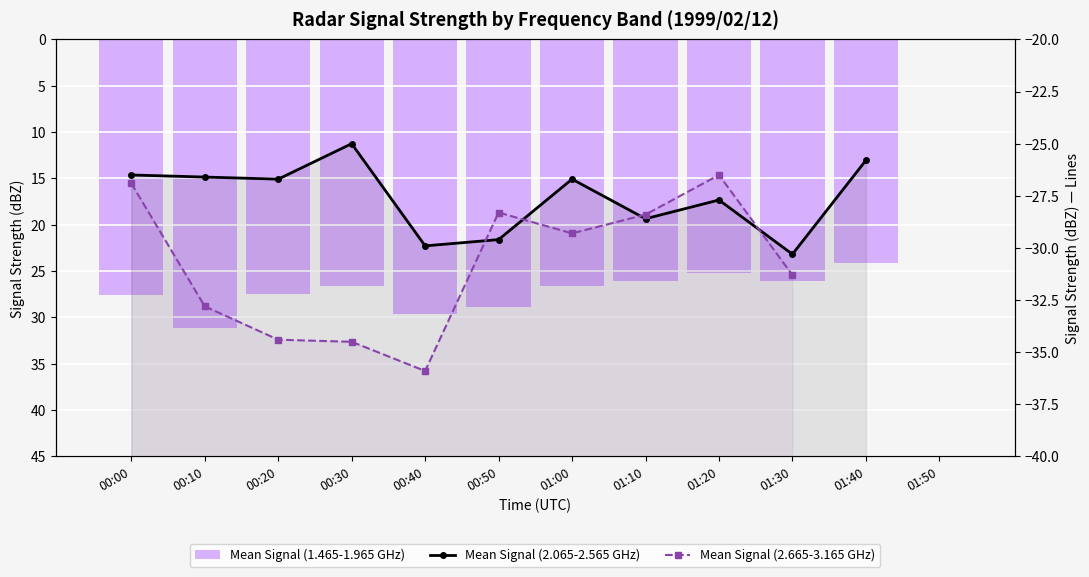

Rank the series by their maximum value, from lowest to highest.

Mean Signal (2.665-3.165 GHz), Mean Signal (2.065-2.565 GHz), Mean Signal (1.465-1.965 GHz)